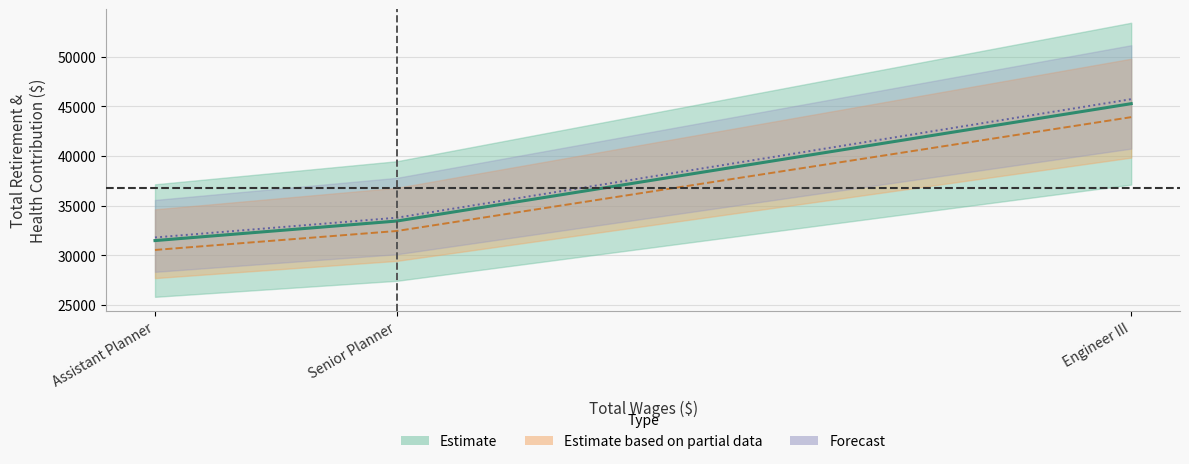

Read the Total Wages value at Senior Planner.

32437.8